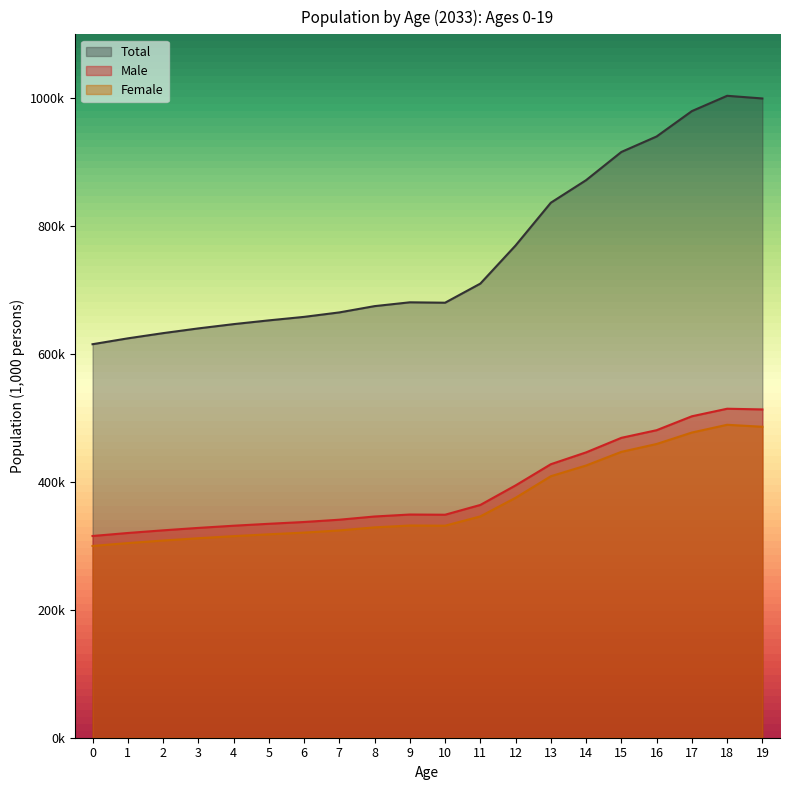

How many data points in Female are above 331?

11